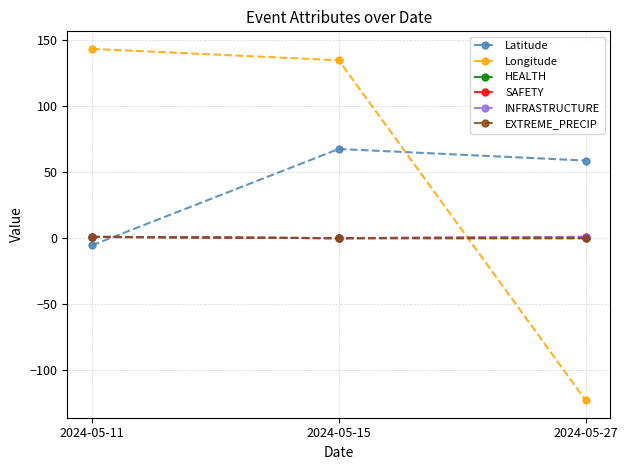

Is this an area chart (filled region under the line)?

No